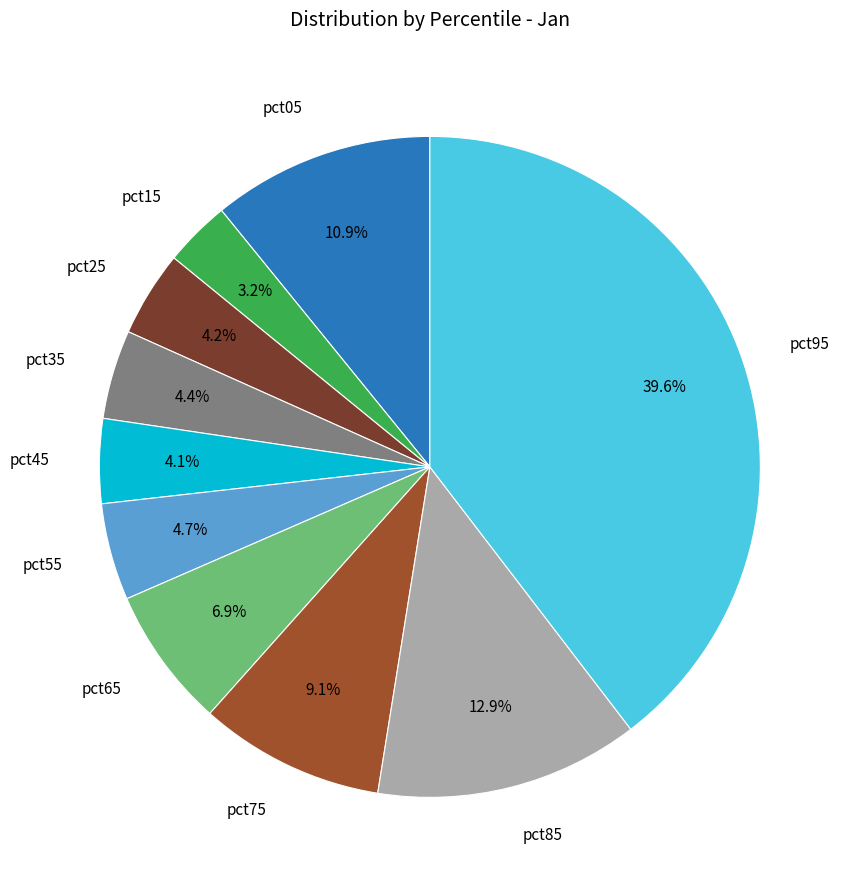

Is there any slice that represents more than half of the pie?

No